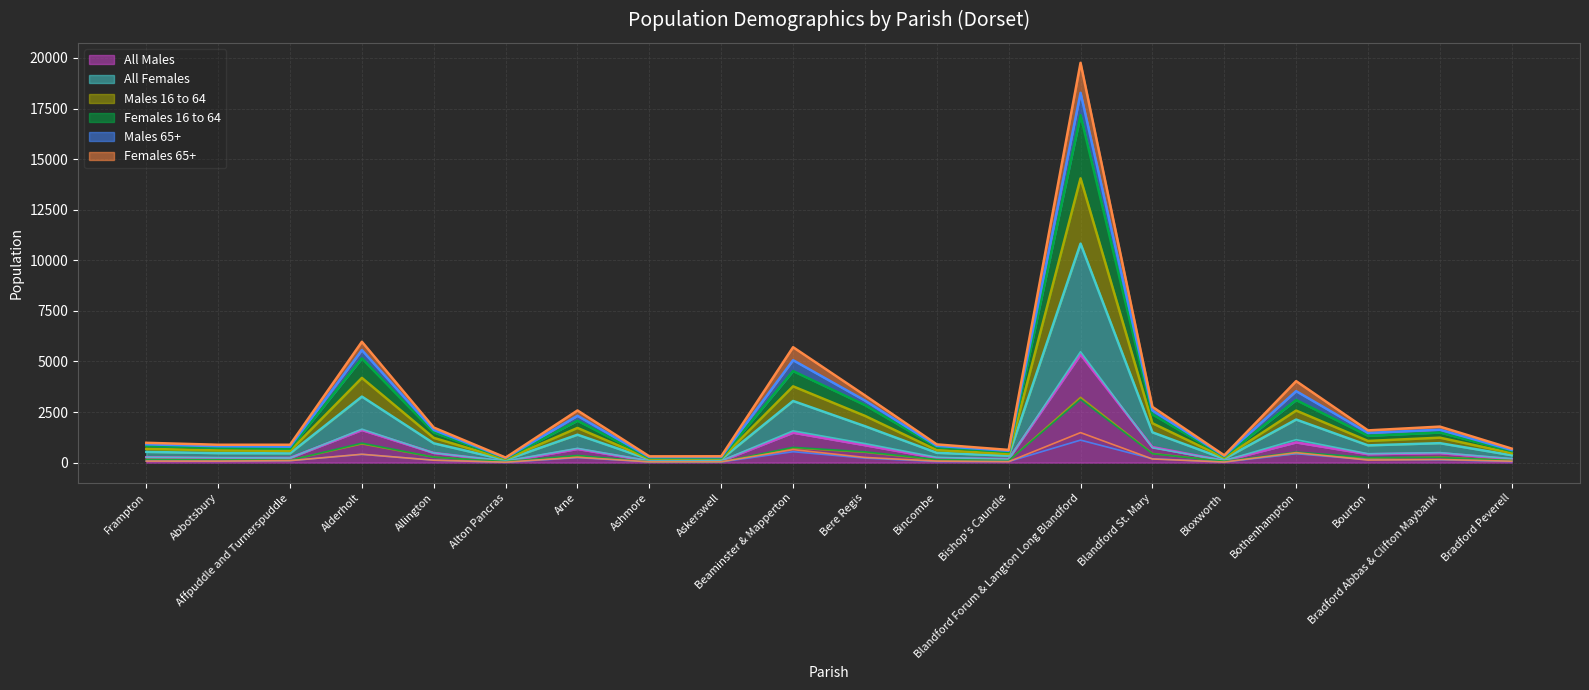

True or false: Females 16 to 64 and Males 65+ intersect in this chart.

False